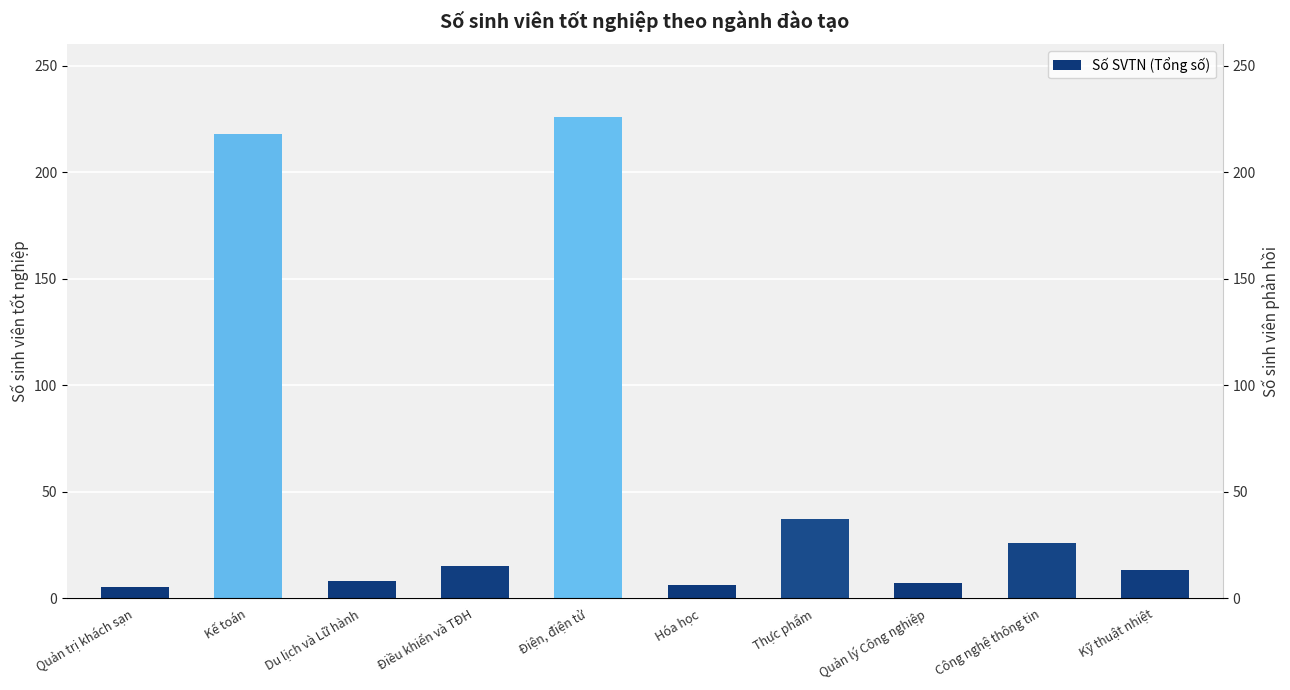

Rank the categories by value from lowest to highest.

Quản trị khách sạn, Hóa học, Quản lý Công nghiệp, Du lịch và Lữ hành, Kỹ thuật nhiệt, Điều khiển và TĐH, Công nghệ thông tin, Thực phẩm, Kế toán, Điện, điện tử